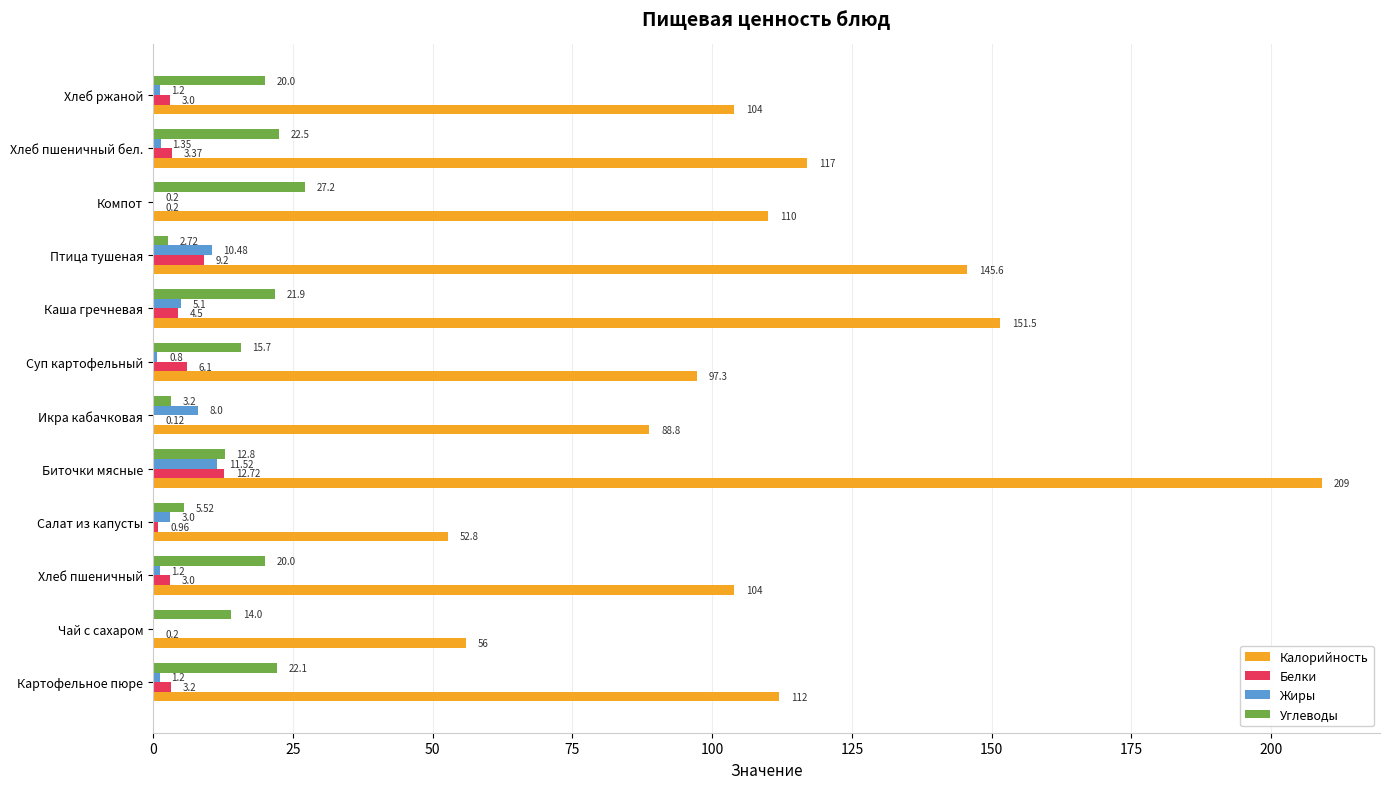

Which category has the highest value in the Углеводы series?

Компот